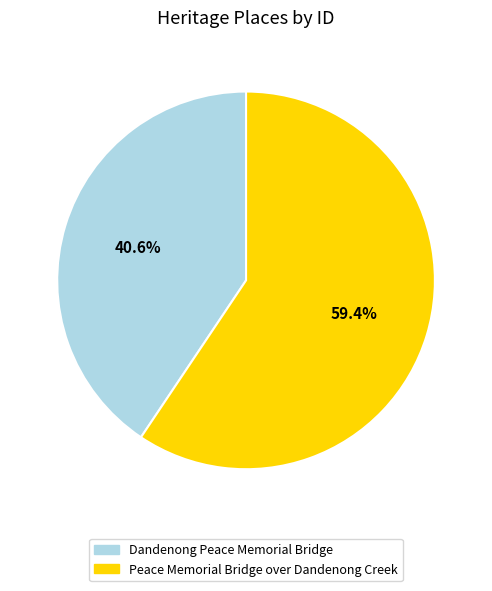

How much of the chart is everything except Dandenong Peace Memorial Bridge?

59.4%